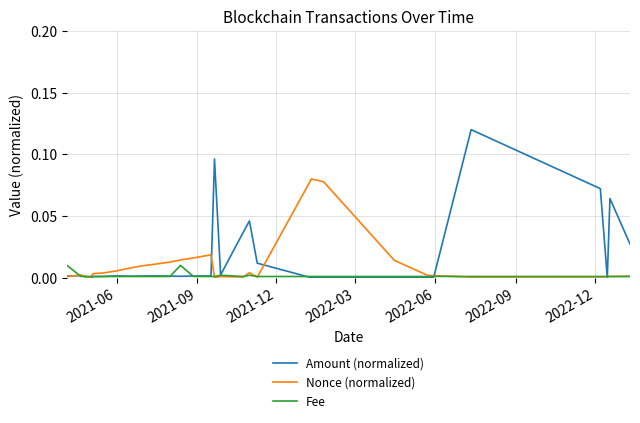

Count the number of data series in this chart.

3